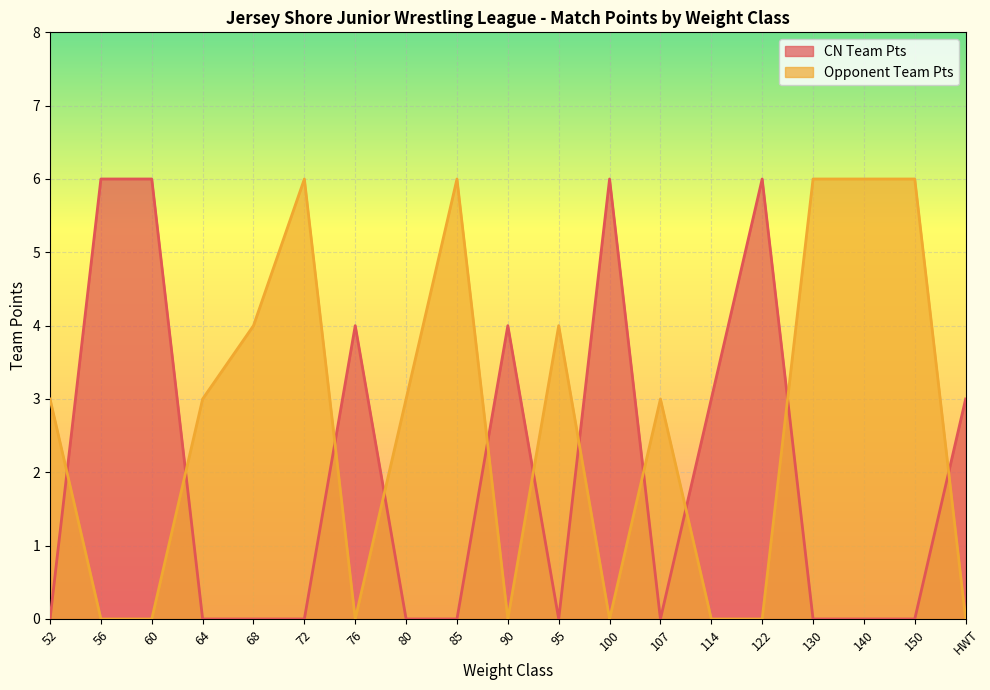

How many lines are shown in the chart?

2